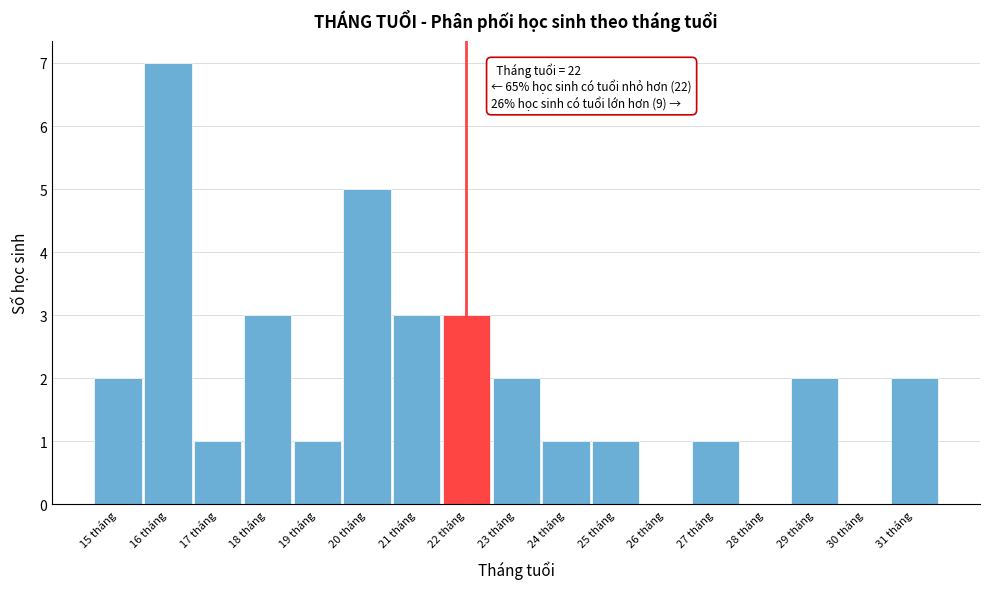

Over which range of the x-axis is the bar tallest?

15.5 to 16.5